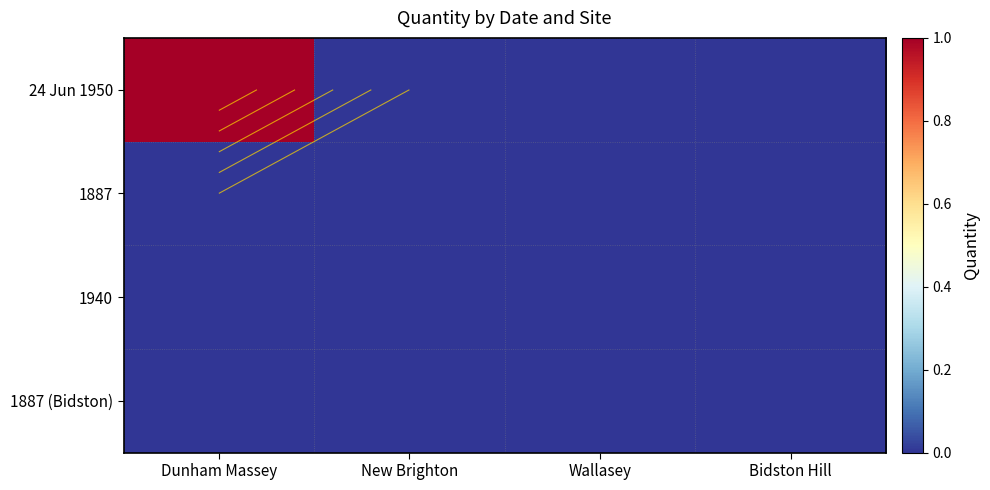

How many distinct data groups are displayed?

4